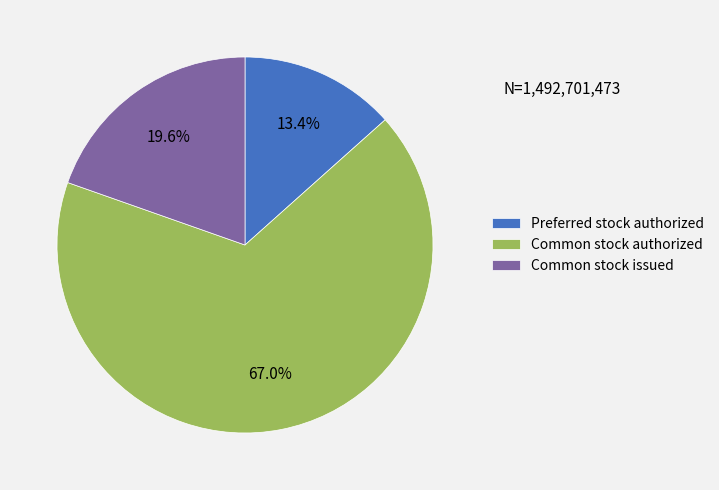

Is the sum of Preferred stock authorized and Common stock authorized greater than half?

Yes